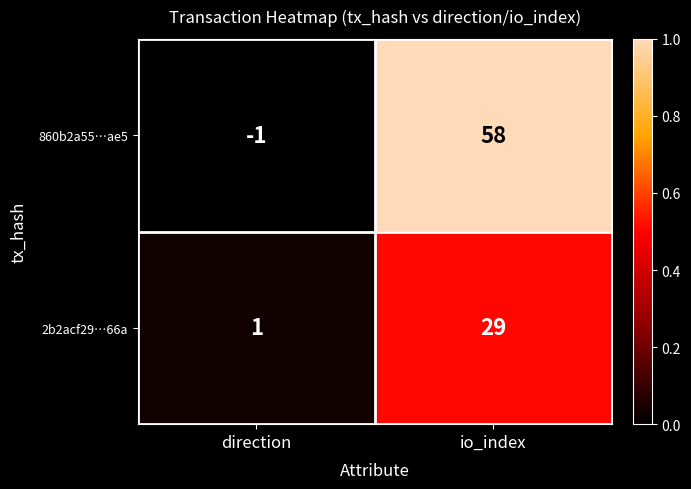

List the series in order of their overall mean, highest first.

860b2a55…ae5, 2b2acf29…66a